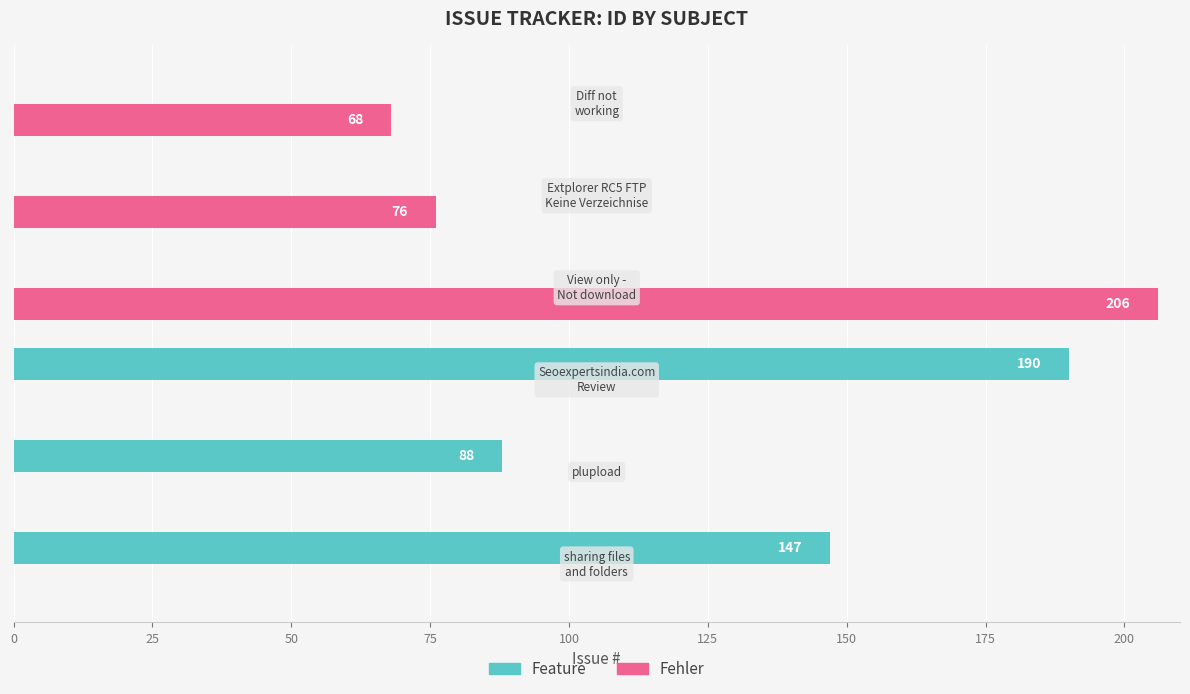

How many Feature values are between 0 and 147?

5